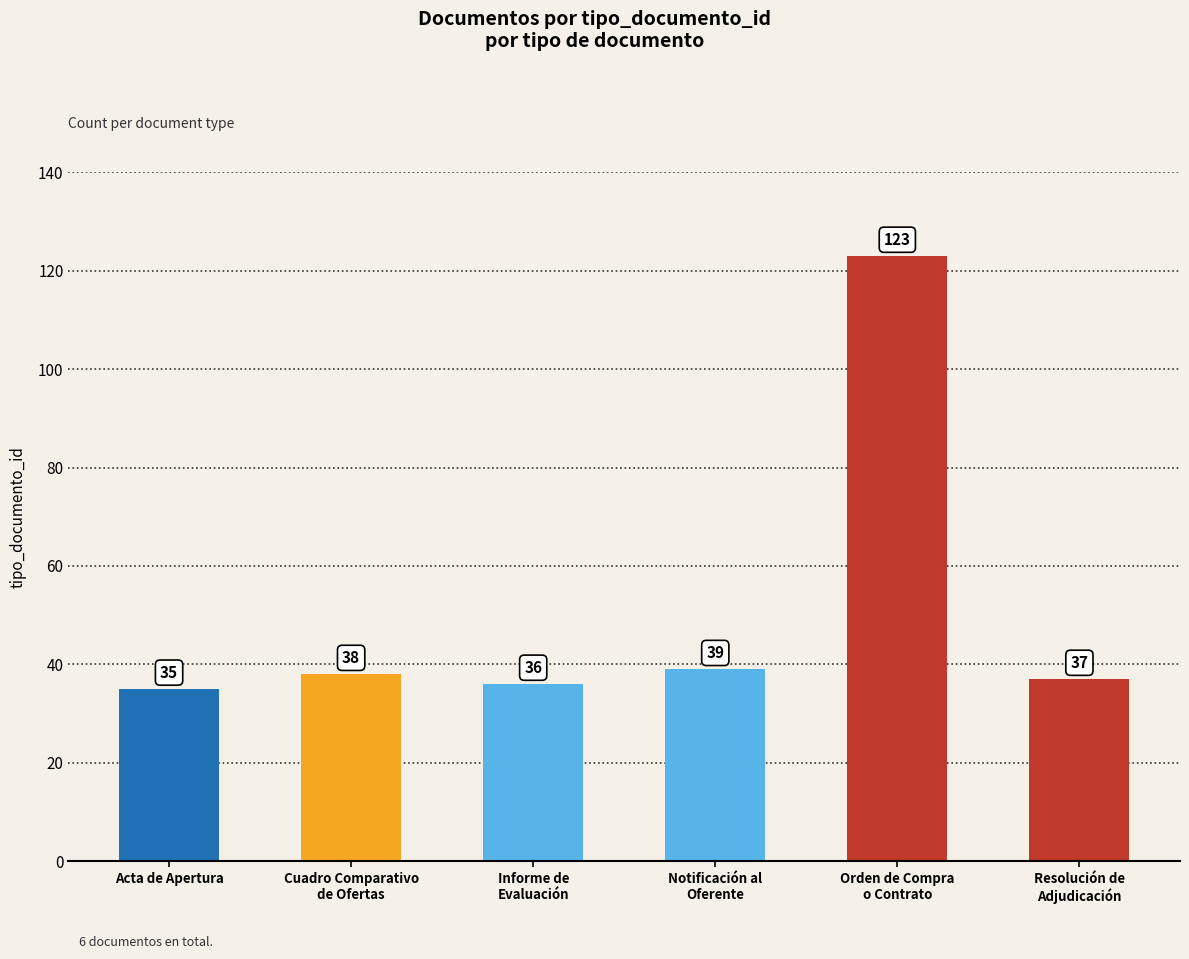

How many series are shown in this chart?

1